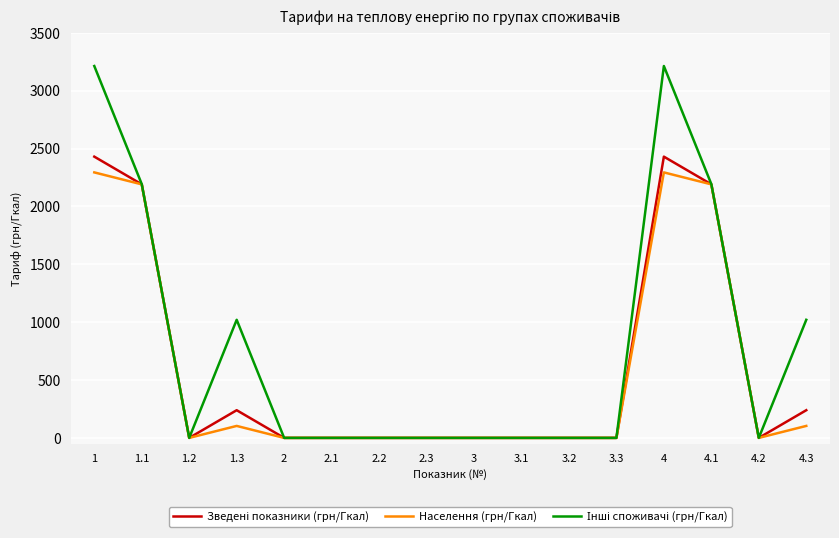

What is the total value across all series at 4?

7938.6